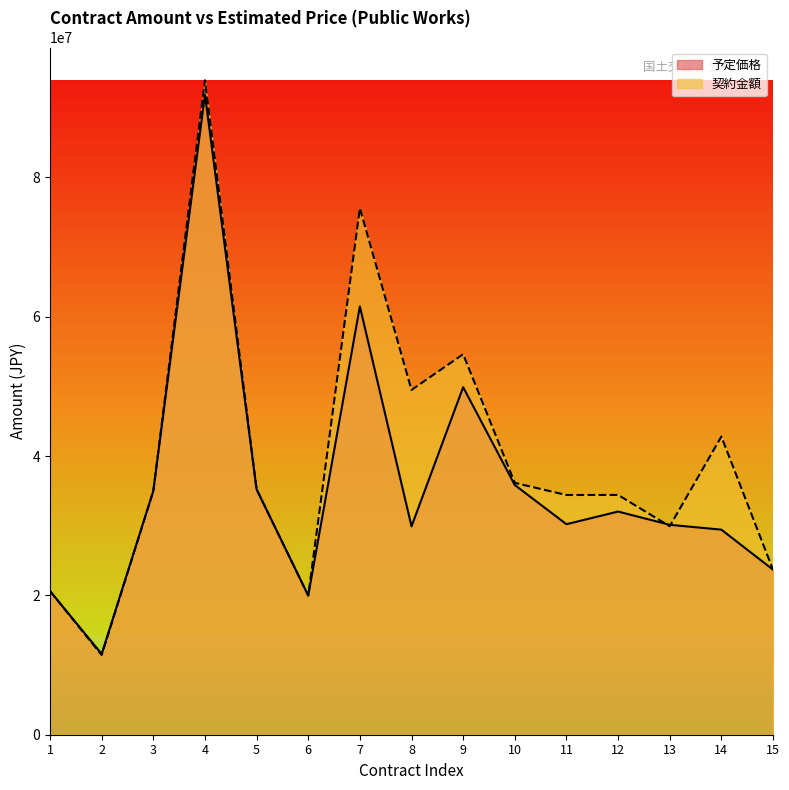

What is the sum of the 契約金額 values at 15 and 11?

58091000